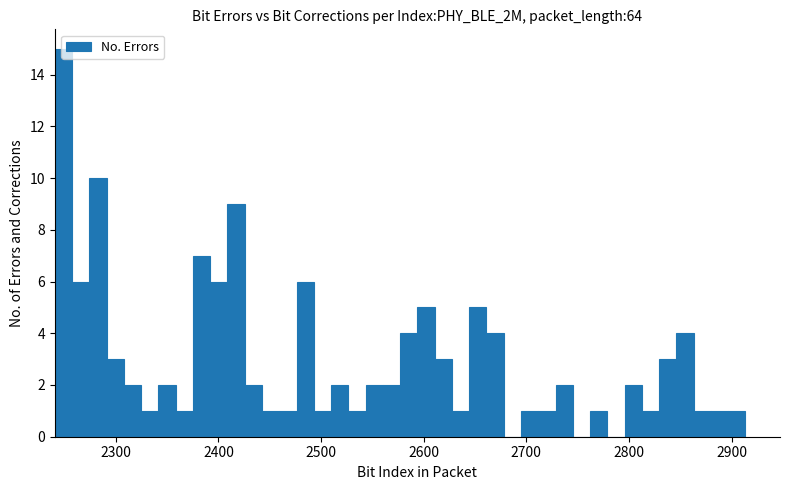

Around what value on the x-axis is the tallest bar? Give the approximate position of its centre, as read against the axis.

2250